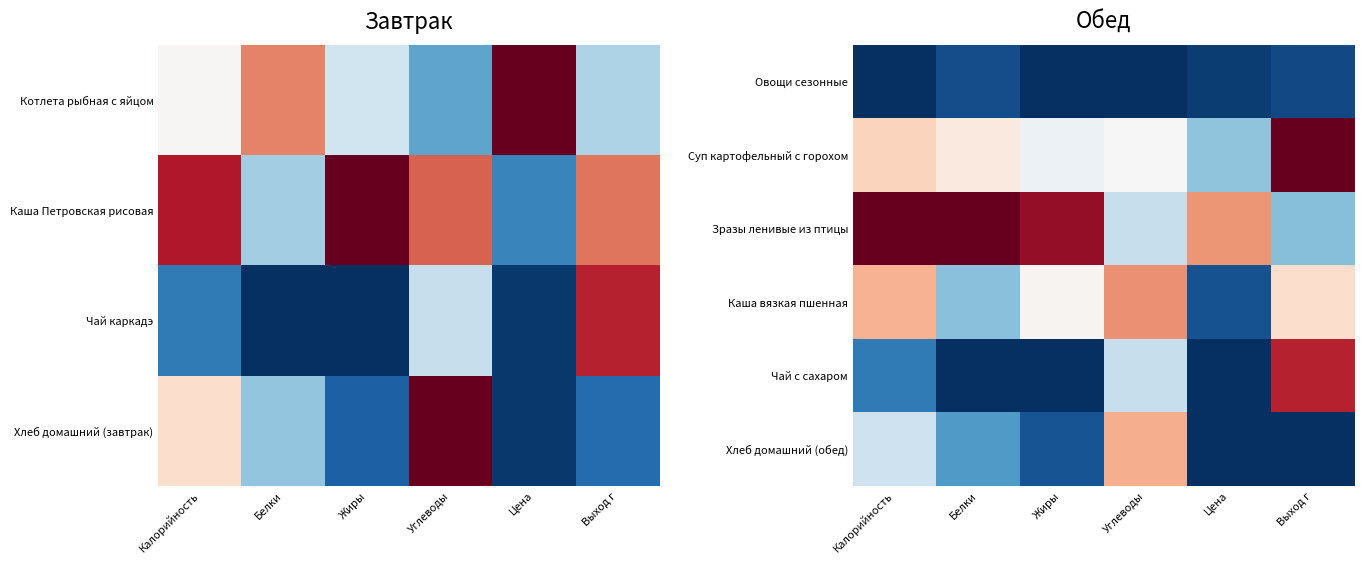

At Калорийность, list the series in order from smallest to largest.

Овощи сезонные, Чай с сахаром, Хлеб домашний (обед), Суп картофельный с горохом, Каша вязкая пшенная, Зразы ленивые из птицы